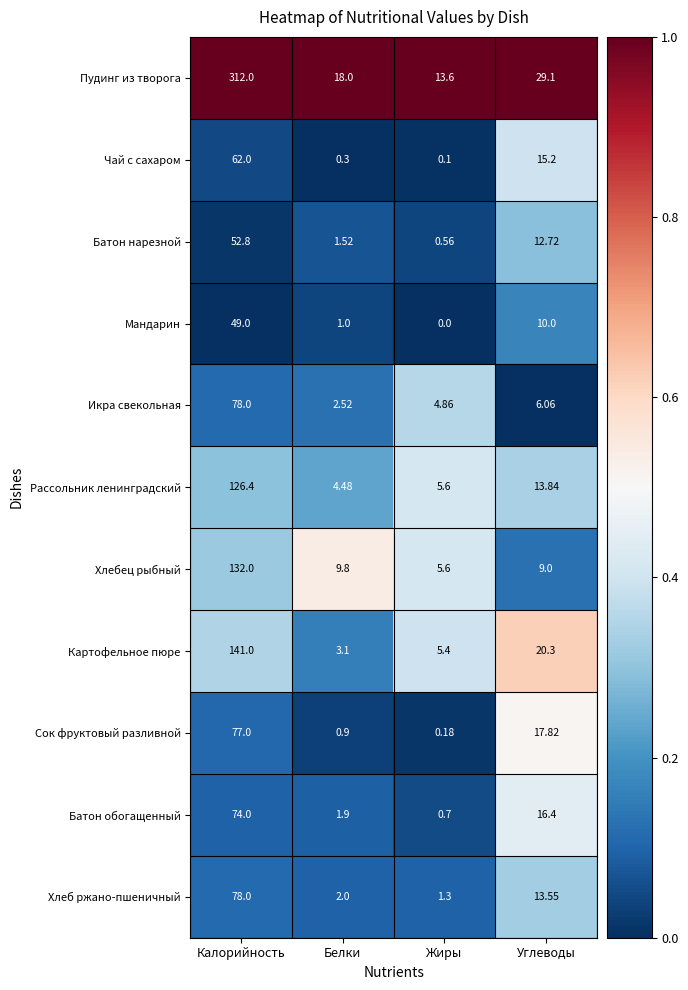

Count the number of categories in the chart.

4